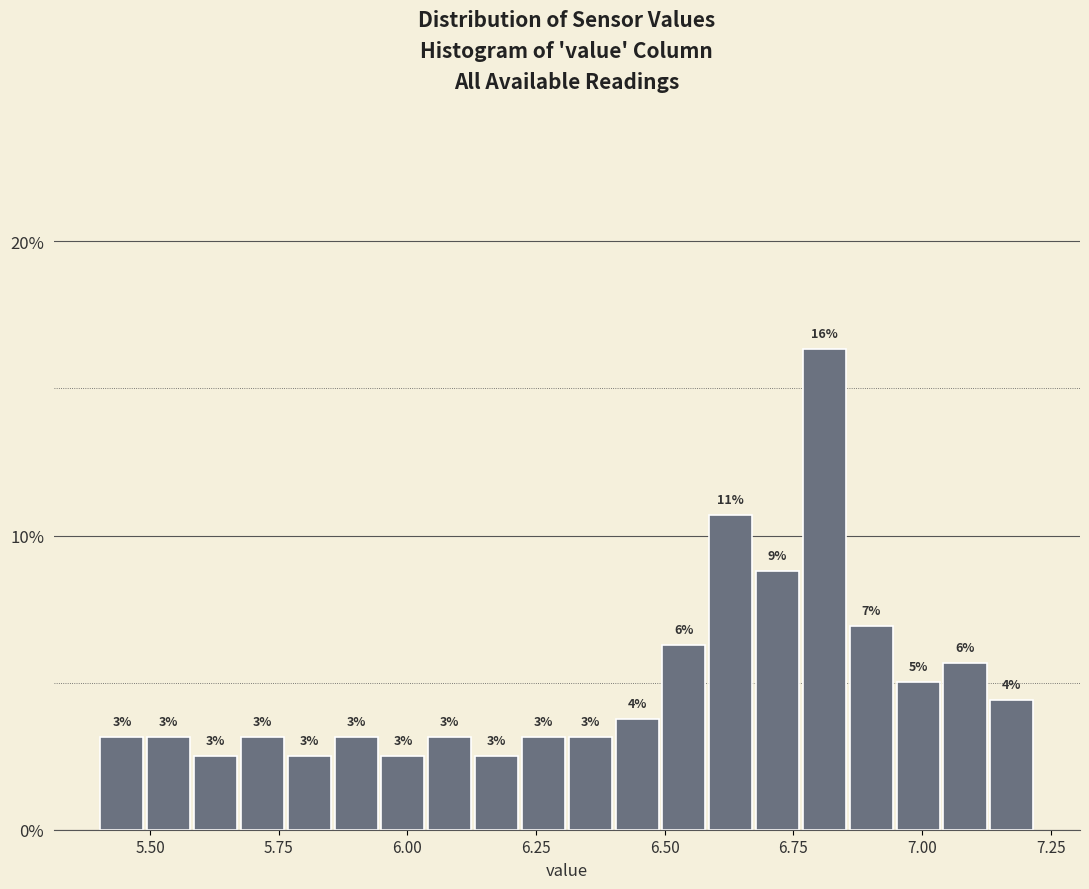

Around what value on the x-axis is the tallest bar? Give the approximate position of its centre, as read against the axis.

6.80